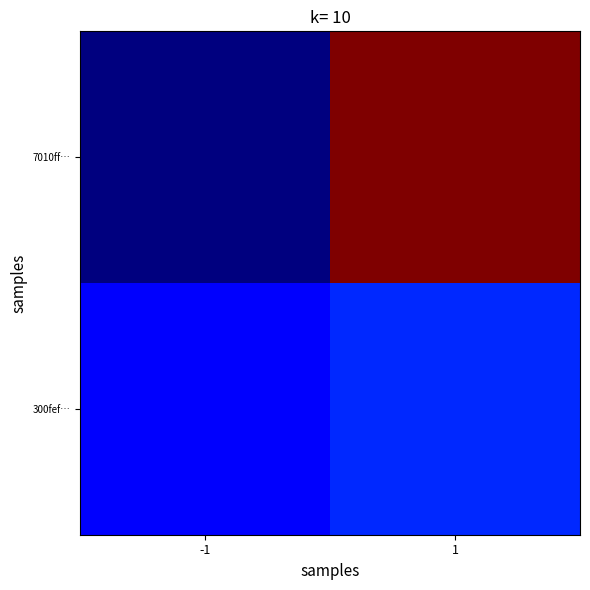

What is the difference between the highest and lowest values at -1?

2